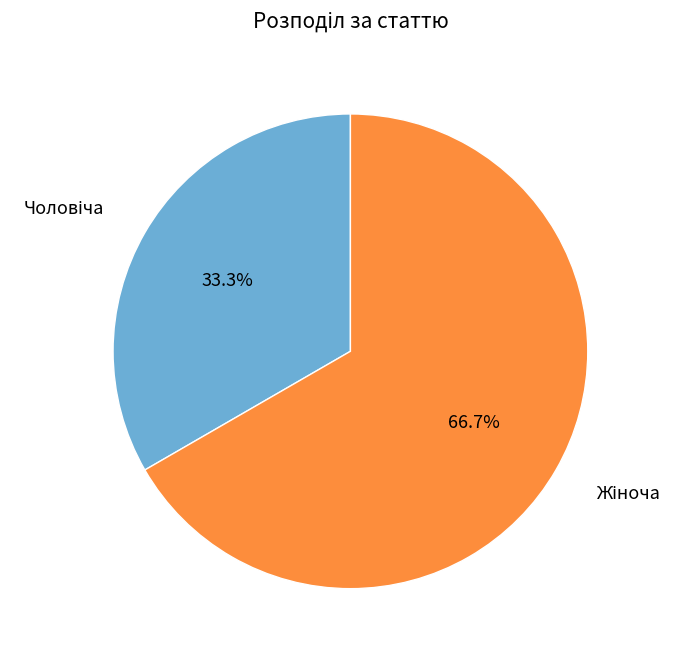

Is there any slice that represents more than half of the pie?

Yes